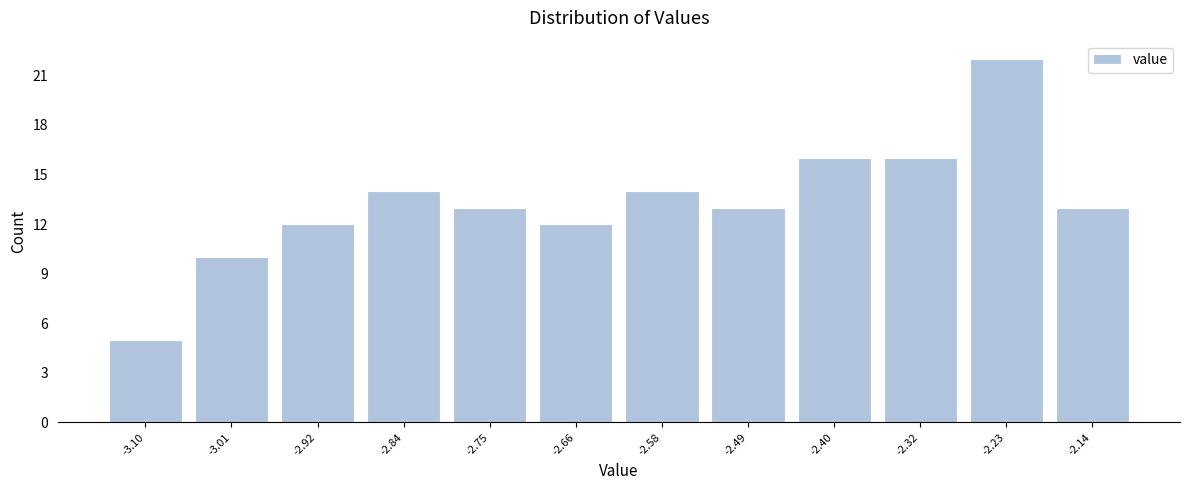

Reading left to right, transcribe this chart: for each bar, give the range it covers on the x-axis and its height. Neither the bar edges nor the heights are printed on the chart, so give them approximately, as read against the axes.

-3.14 to -3.05: 5
-3.05 to -2.97: 10
-2.97 to -2.88: 12
-2.88 to -2.79: 14
-2.79 to -2.71: 13
-2.71 to -2.62: 12
-2.62 to -2.53: 14
-2.53 to -2.45: 13
-2.45 to -2.36: 16
-2.36 to -2.27: 16
-2.27 to -2.19: 22
-2.19 to -2.10: 13